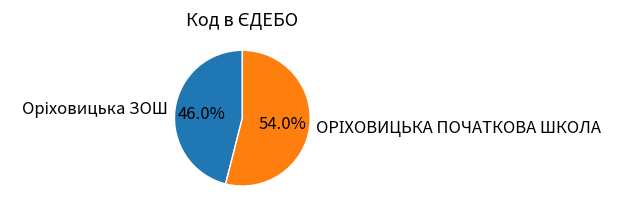

Does any single category account for the majority?

Yes